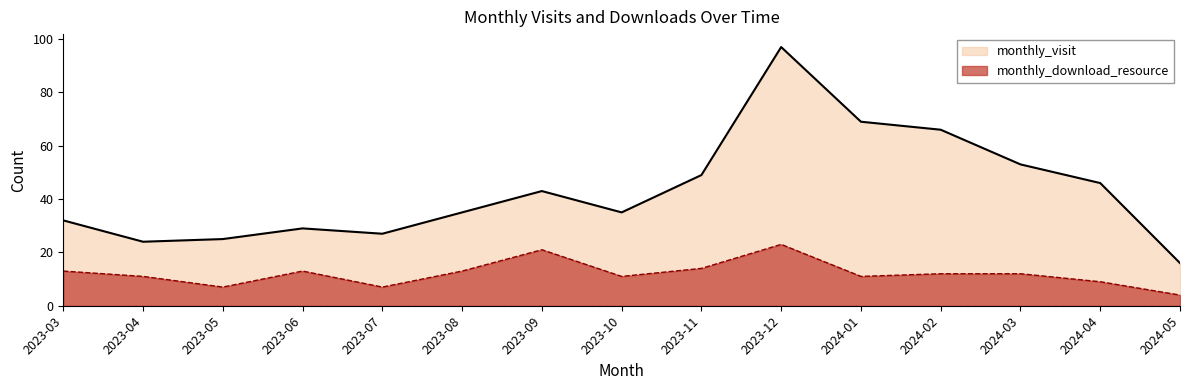

What is the value of the monthly_download_resource point at the 14th from the left?

9